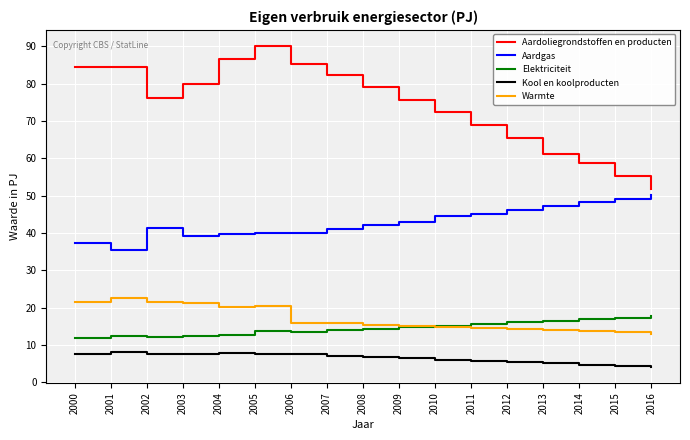

Which series has the largest total across all categories?

Aardoliegrondstoffen en producten